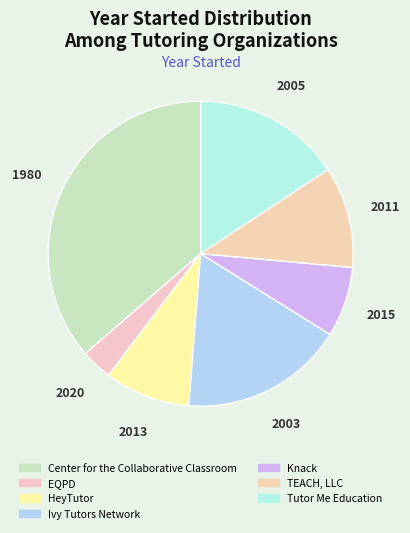

How many slices are in this pie chart?

7